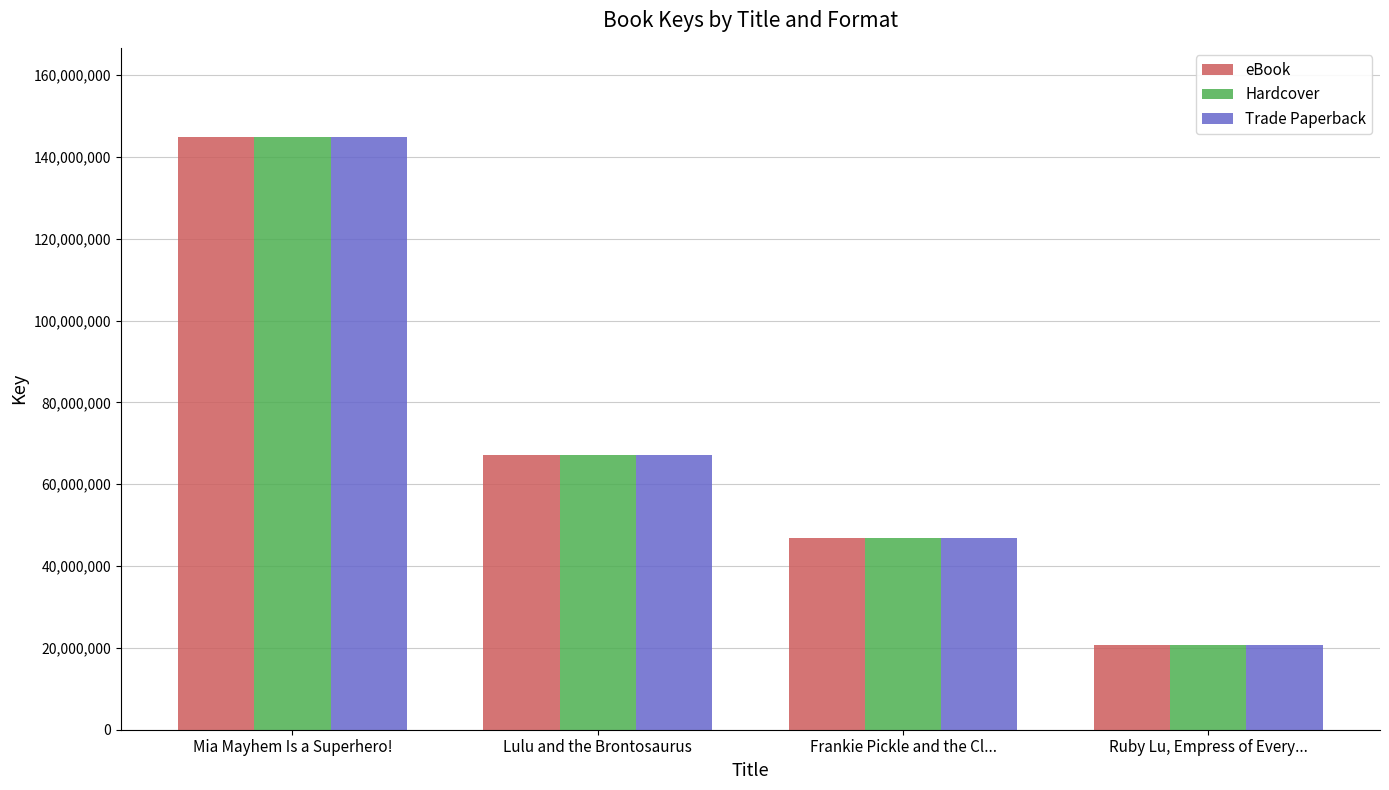

Are the bars horizontal?

No